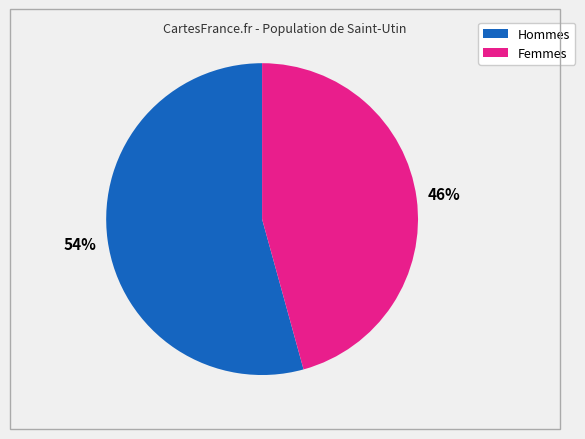

Does any single category account for the majority?

Yes